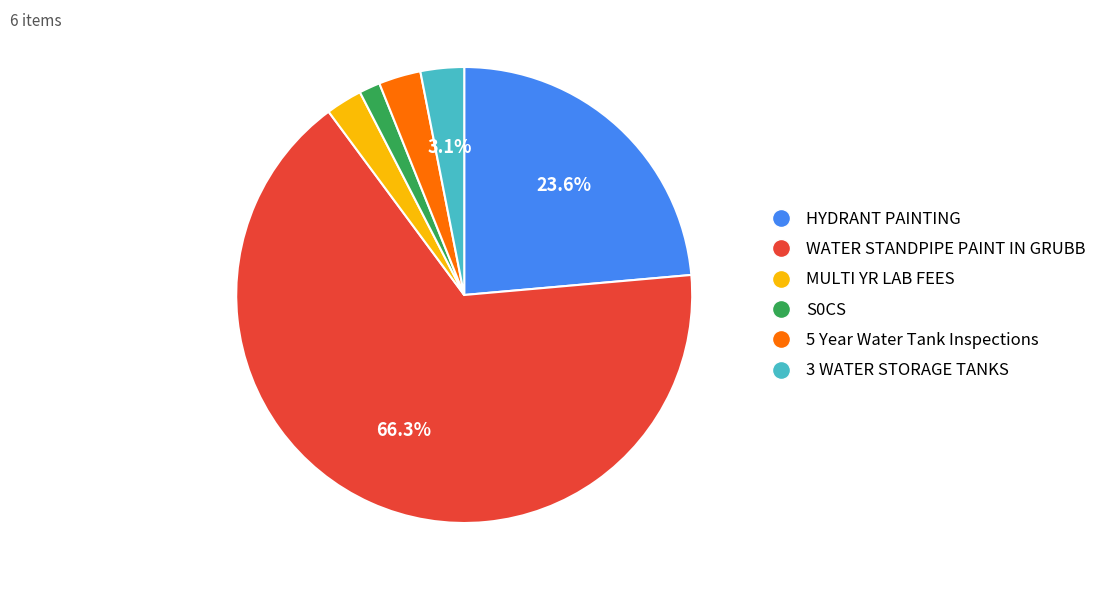

Does any single category account for the majority?

Yes